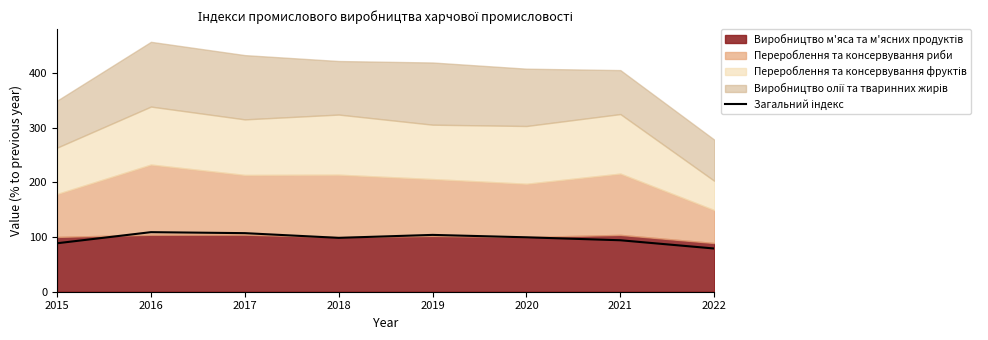

Which label corresponds to the largest value in the chart?

2016